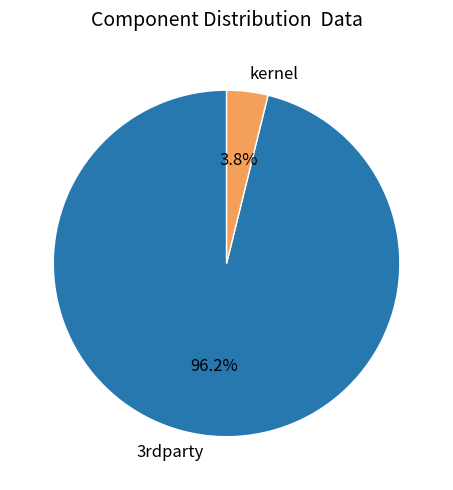

How many slices are in this pie chart?

2